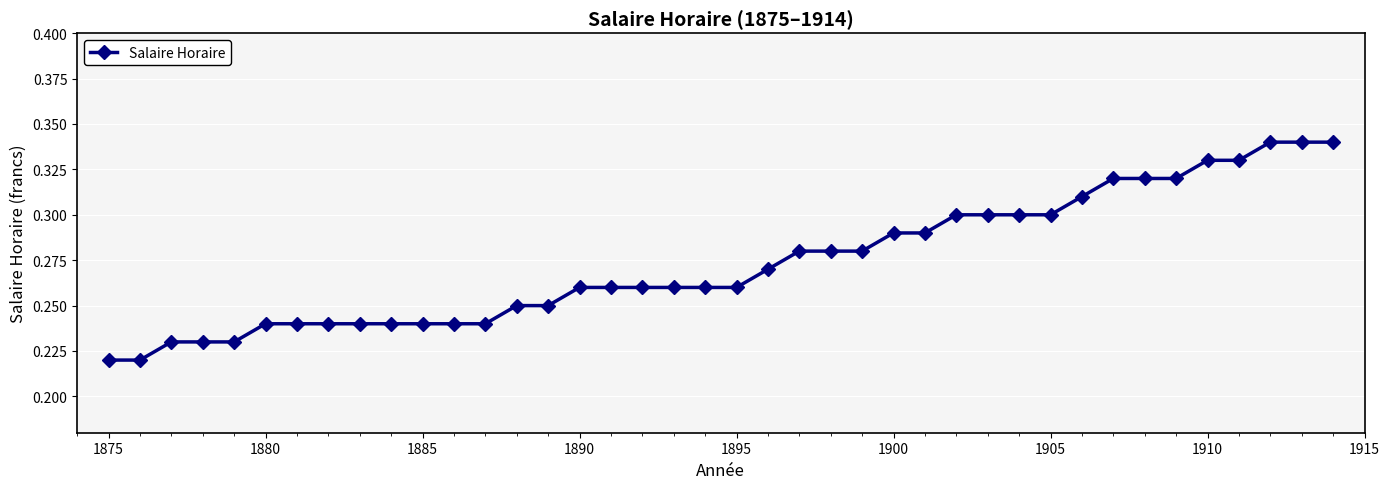

Count the values in the range 0 to 1.

40